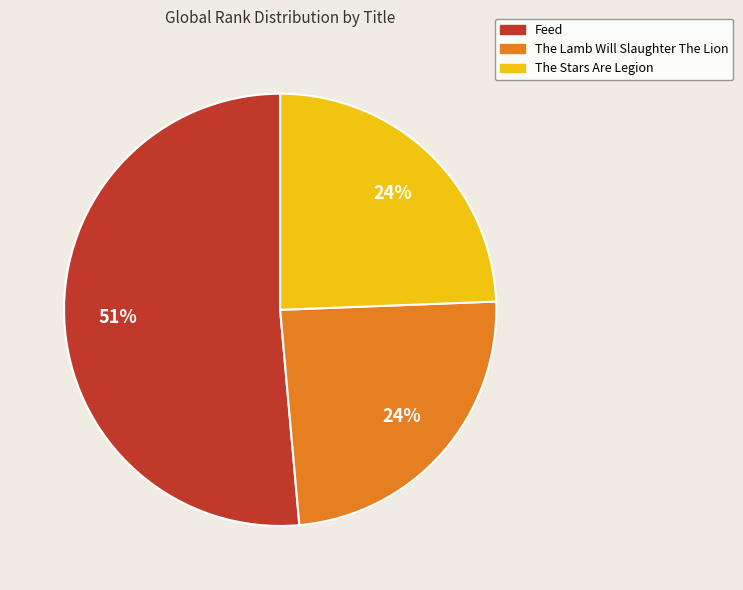

How many segments does this pie chart have?

3